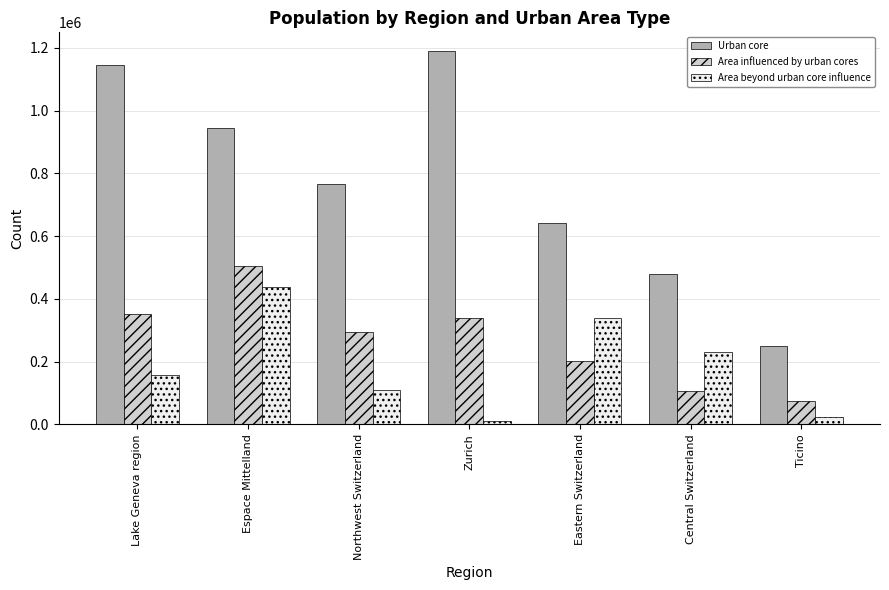

At how many categories does at least one series exceed 785476?

3